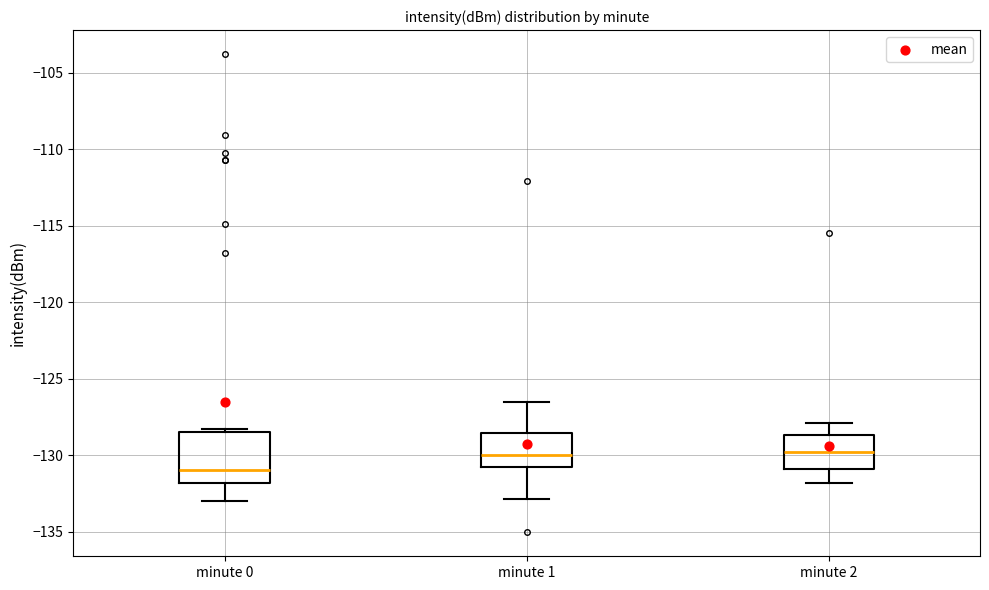

Reading left to right, transcribe this box plot: for each box, give where its median line is, the range the box spans, and where its two whiskers end, as read against the y-axis. The values are not printed on the chart, so give them approximately, as read against the axis.

minute 0: median -131.0, box -132.0 to -128.5, whiskers -133.0 to -128.5 (just above the box's upper edge)
minute 1: median -130.0, box -130.5 to -128.5, whiskers -133.0 to -126.5
minute 2: median -129.5, box -131.0 to -128.5, whiskers -132.0 to -128.0